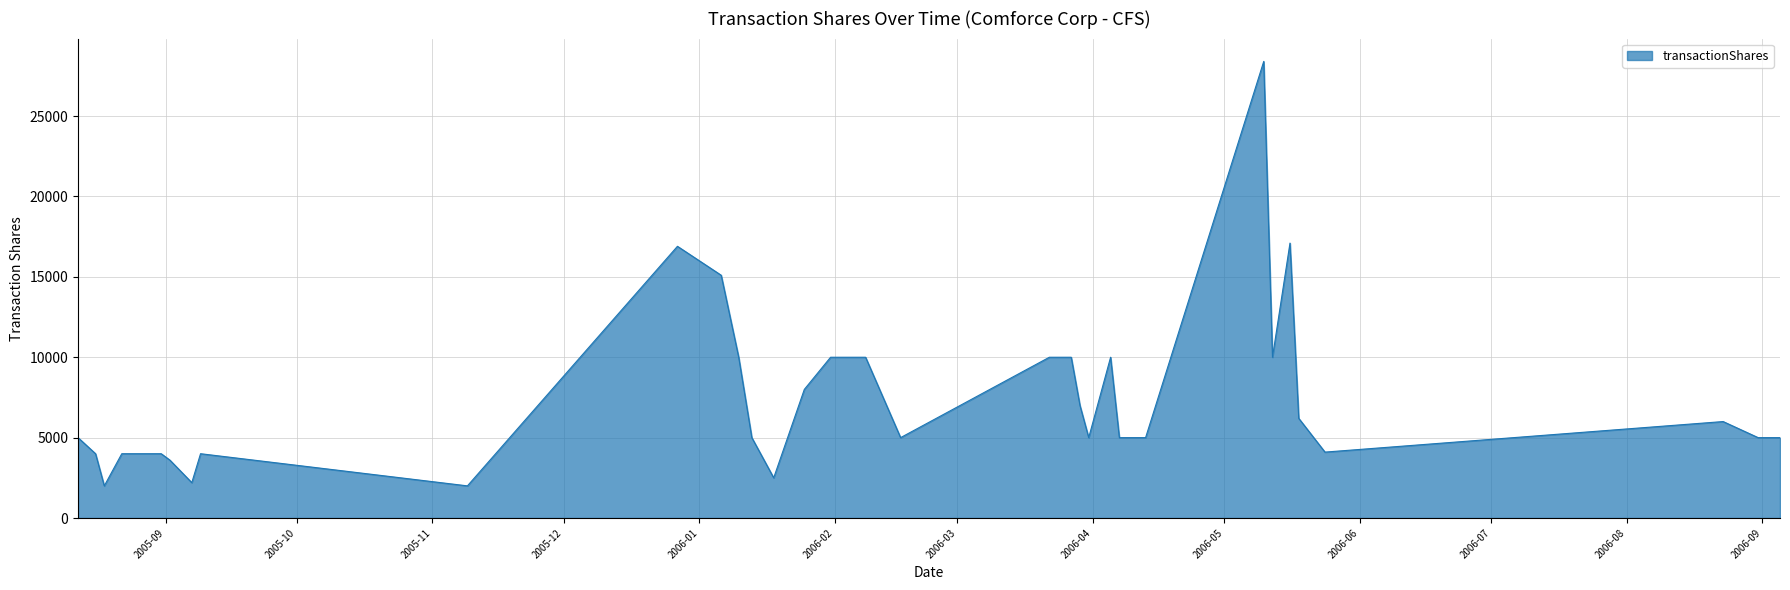

What is the difference between the maximum and minimum values?

26400